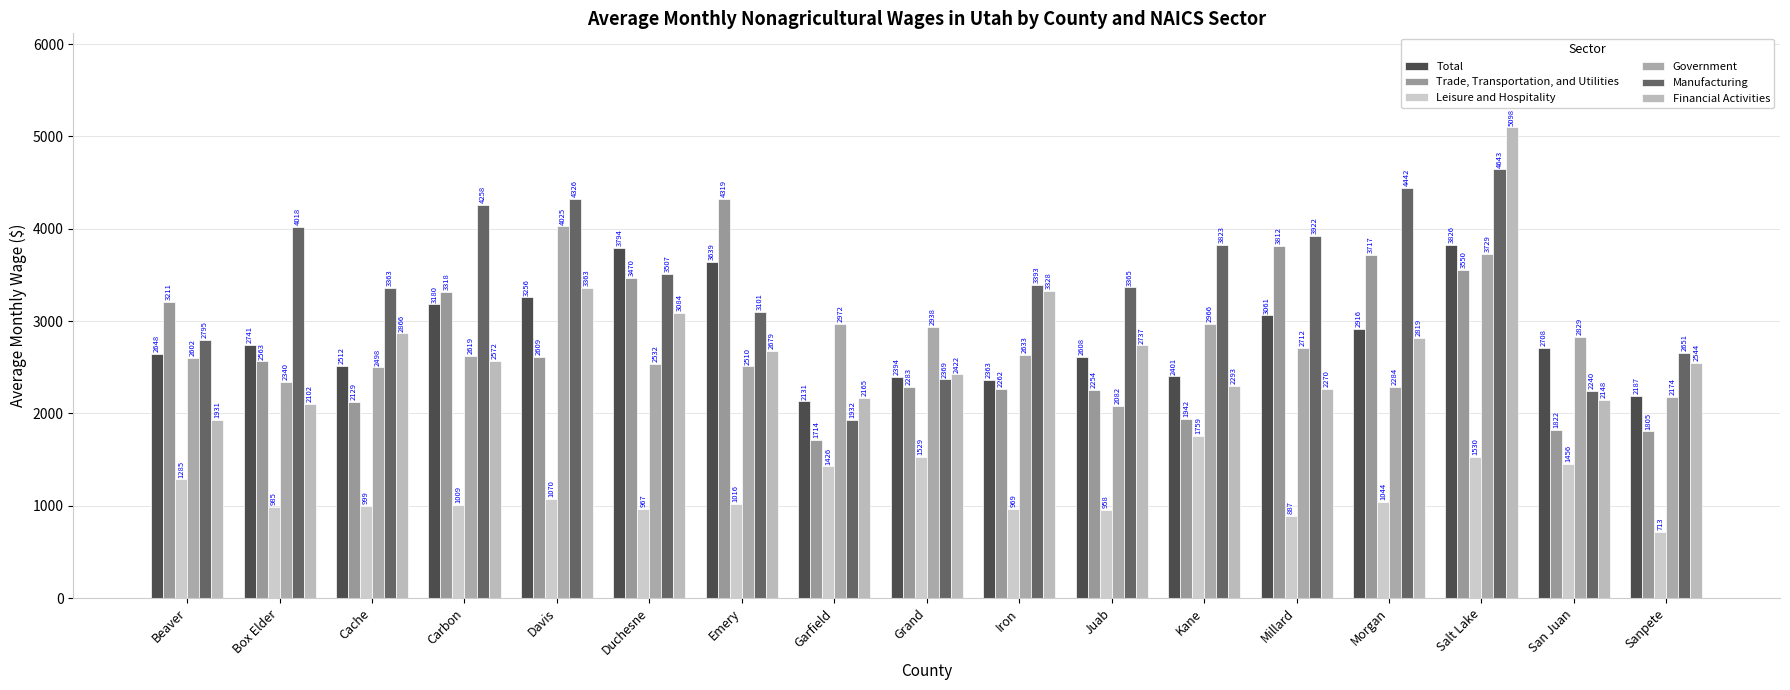

The value of Leisure and Hospitality at Juab is 628.2. True or false?

False